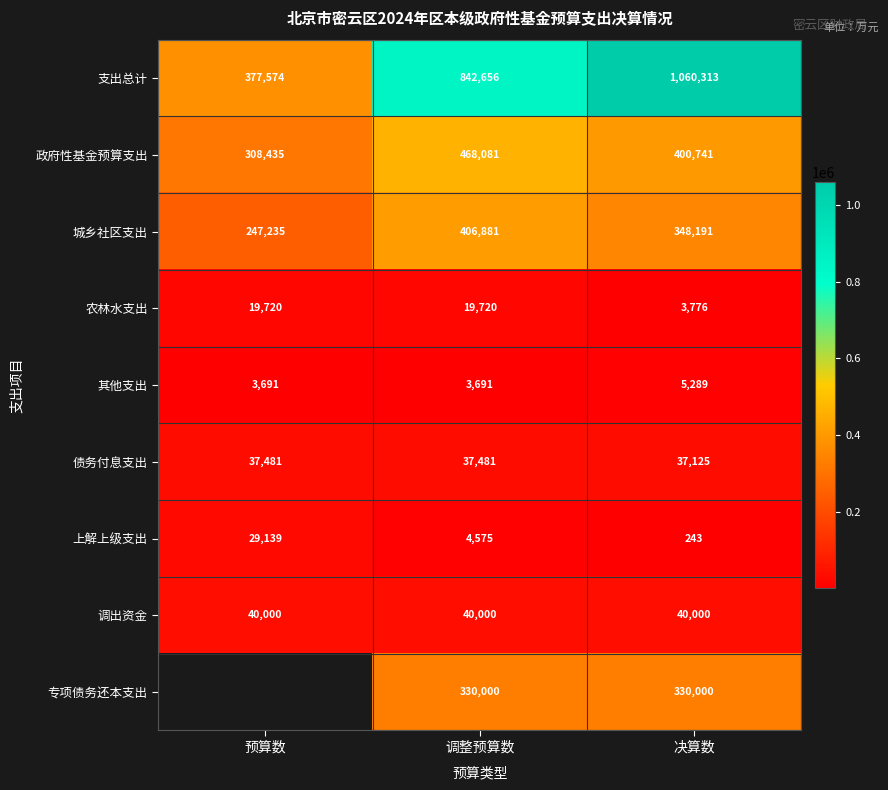

Rank the categories by 支出总计 value from lowest to highest.

预算数, 调整预算数, 决算数